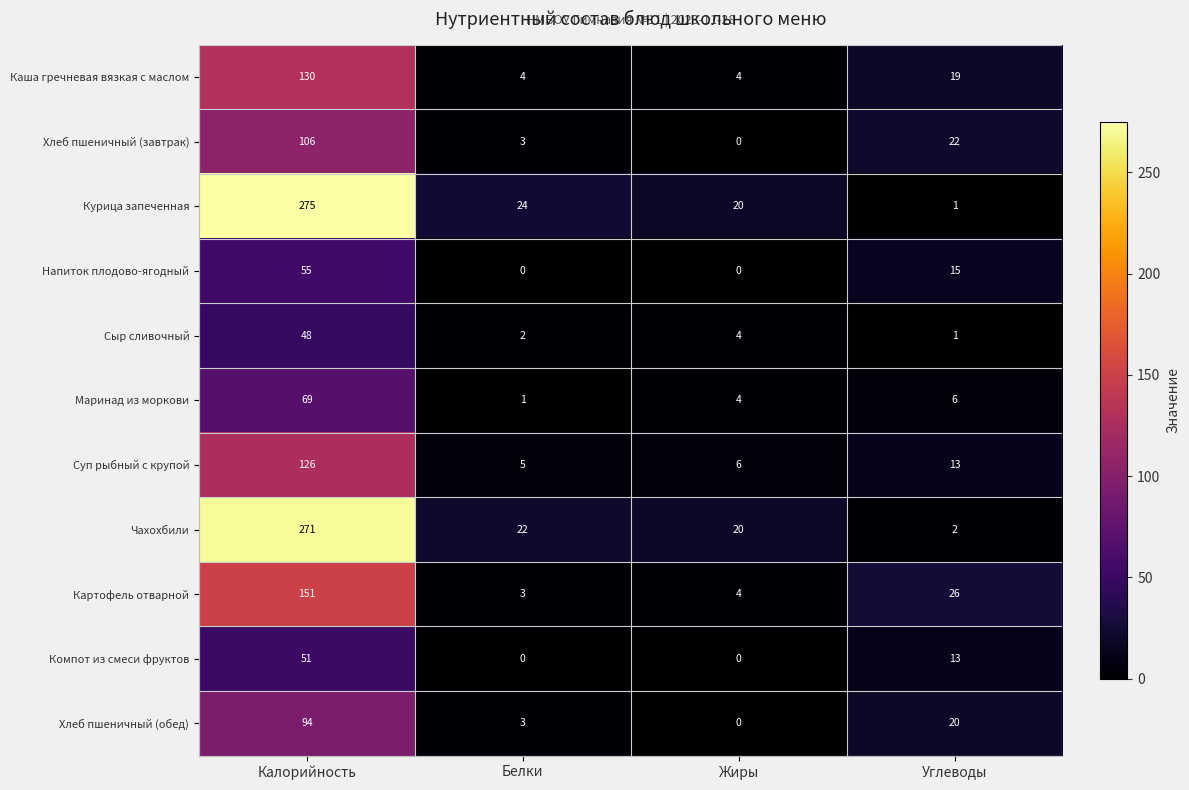

What is the greatest value displayed?

275